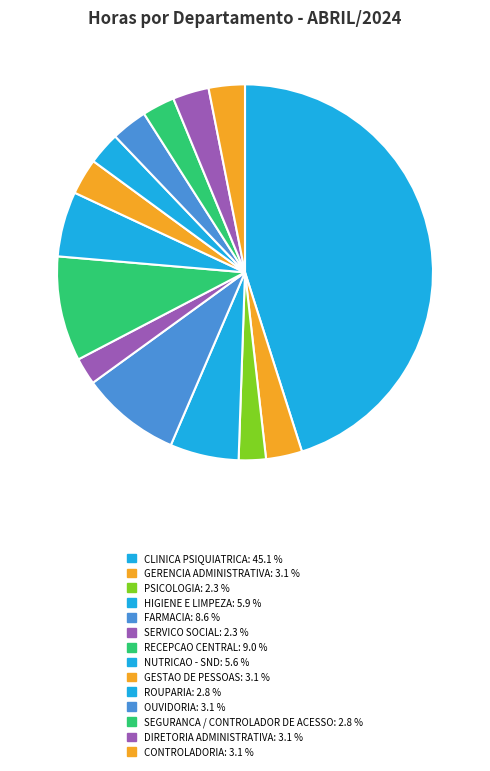

How many segments does this pie chart have?

14